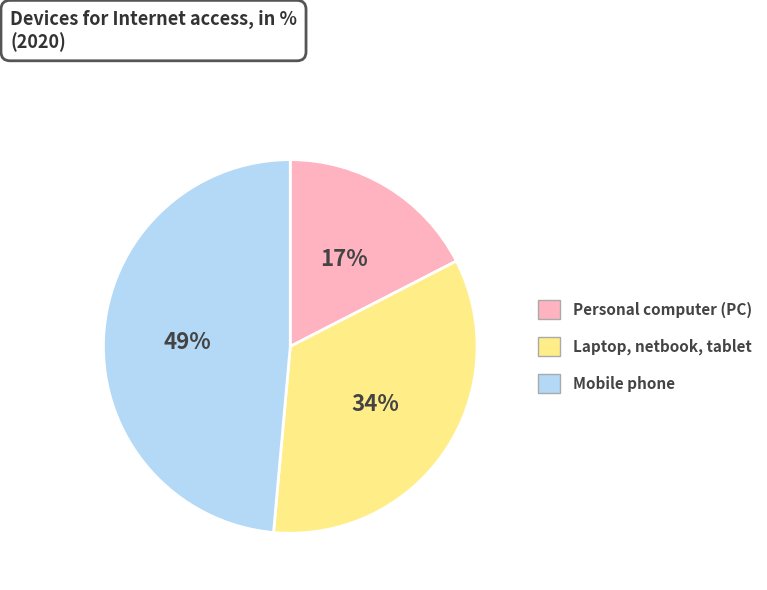

Do Mobile phone and Laptop, netbook, tablet together represent more than half of the pie?

Yes